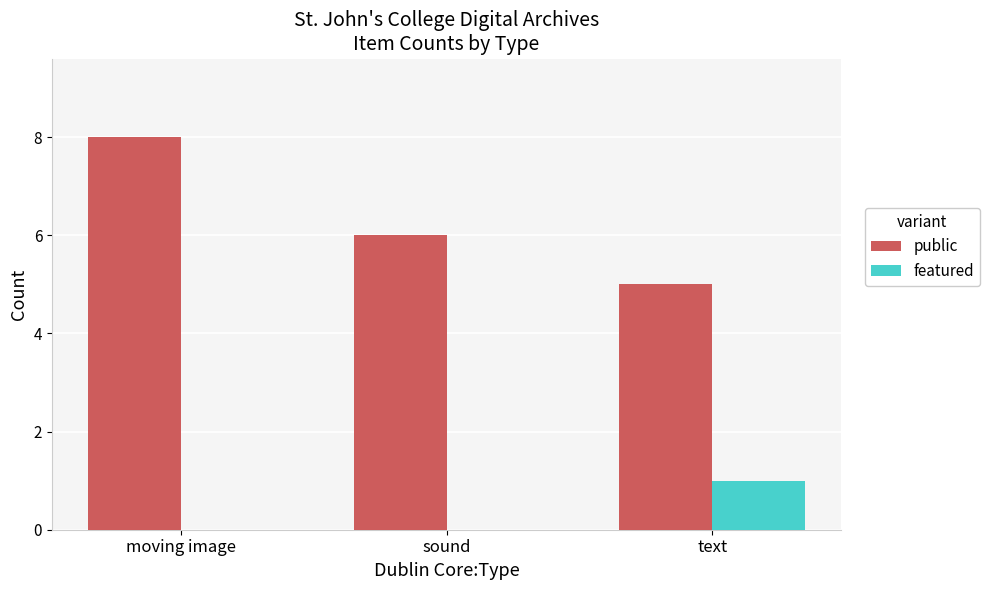

Is it true that featured equals 0 at moving image?

True